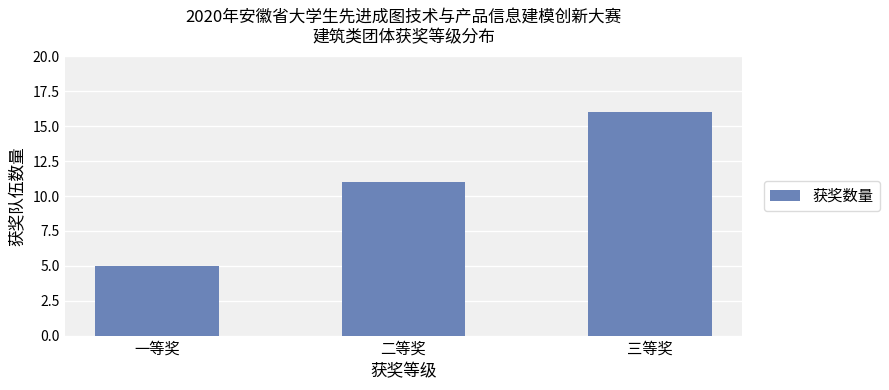

Are the bars horizontal?

No